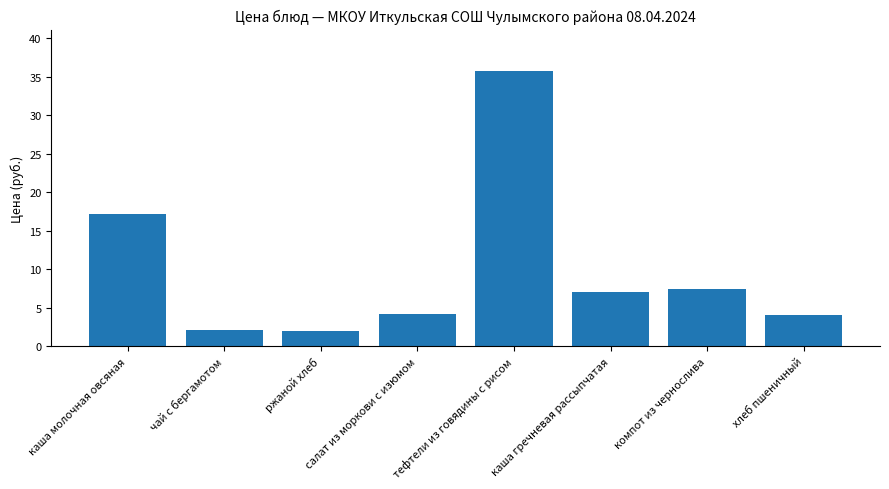

The value at компот из чернослива is 1.7. True or false?

False